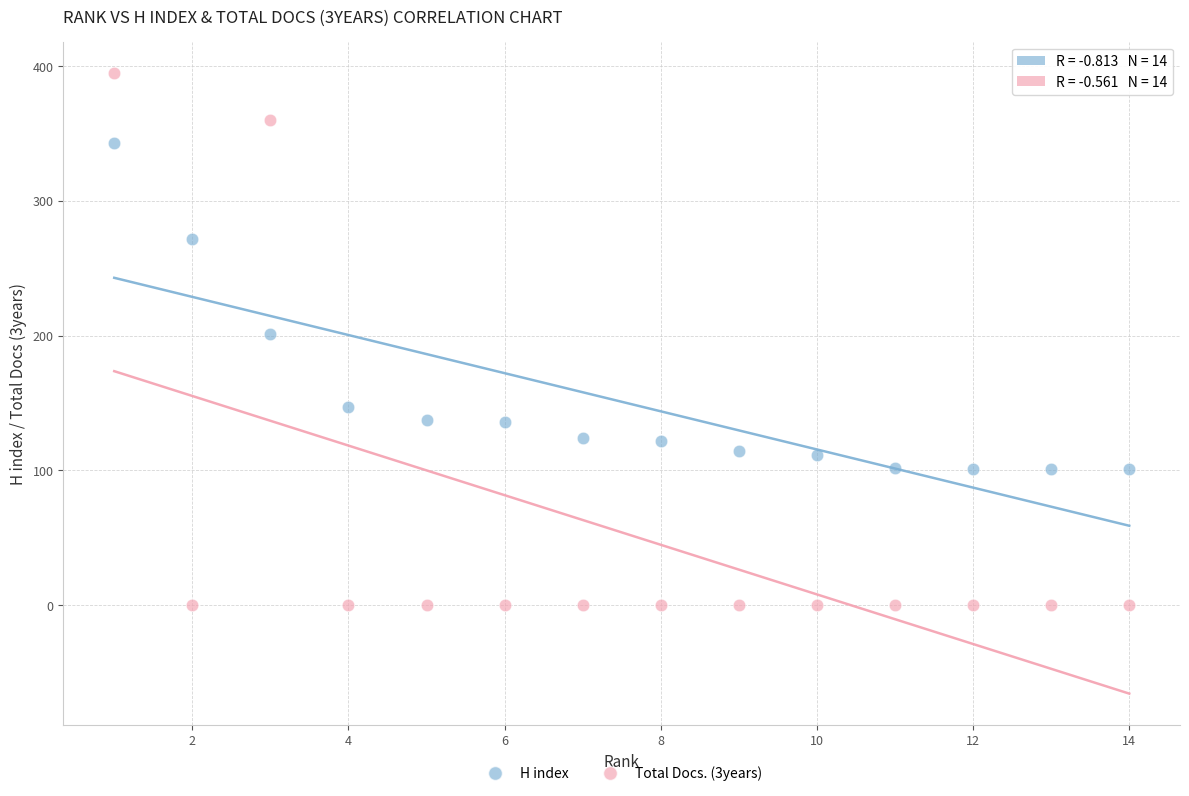

Which series reaches the maximum Y coordinate?

Total Docs. (3years)